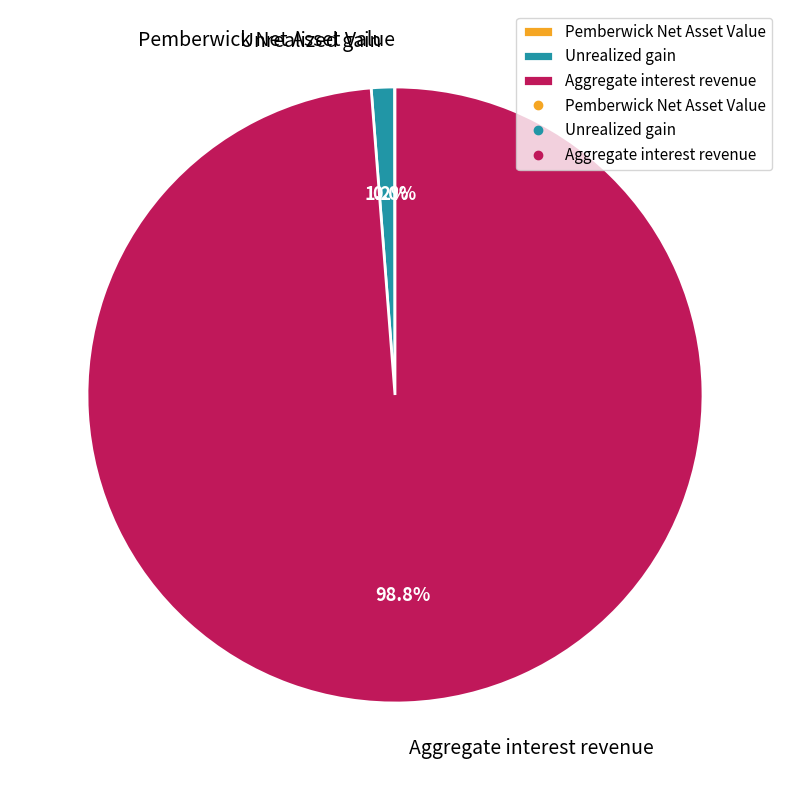

What is the largest slice in the pie chart?

Aggregate interest revenue